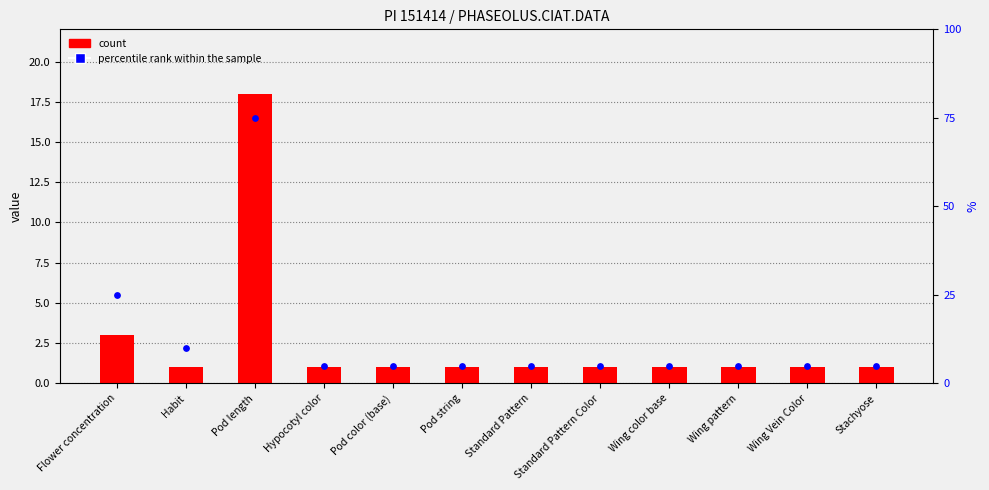

What is the total value across all series at Wing color base?

6